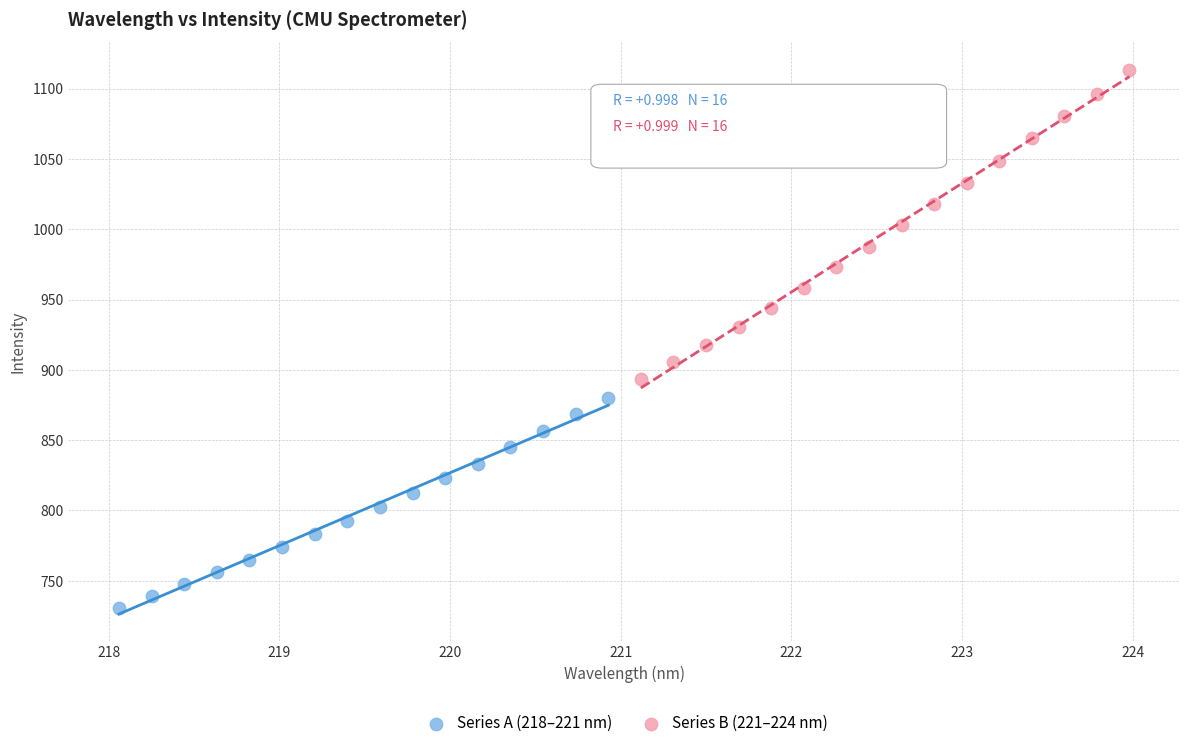

Which series has the largest Y range (max minus min)?

Series B (221–224 nm)